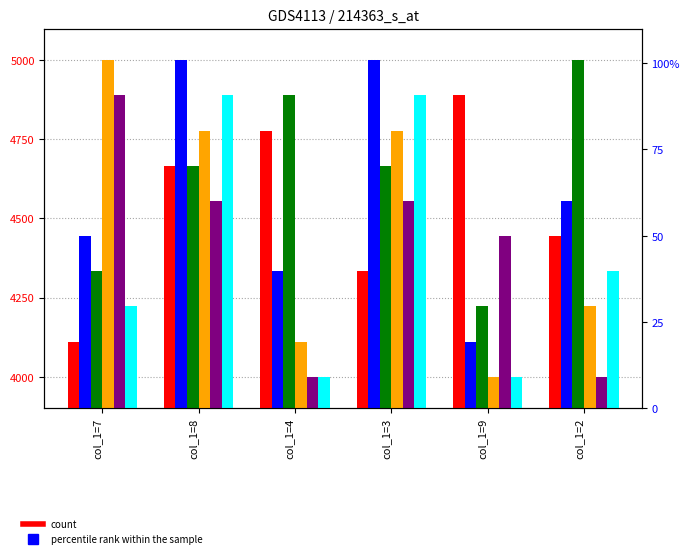

Reading right to left, what are all the values shown in this chart?

col_3: 4444.4	4888.9	4333.3	4777.8	4666.7	4111.1
col_7: 4555.6	4111.1	5000.0	4333.3	5000.0	4444.4
col_2: 5000.0	4222.2	4666.7	4888.9	4666.7	4333.3
col_8: 4222.2	4000.0	4777.8	4111.1	4777.8	5000.0
col_4: 4000.0	4444.4	4555.6	4000.0	4555.6	4888.9
col_5: 4333.3	4000.0	4888.9	4000.0	4888.9	4222.2